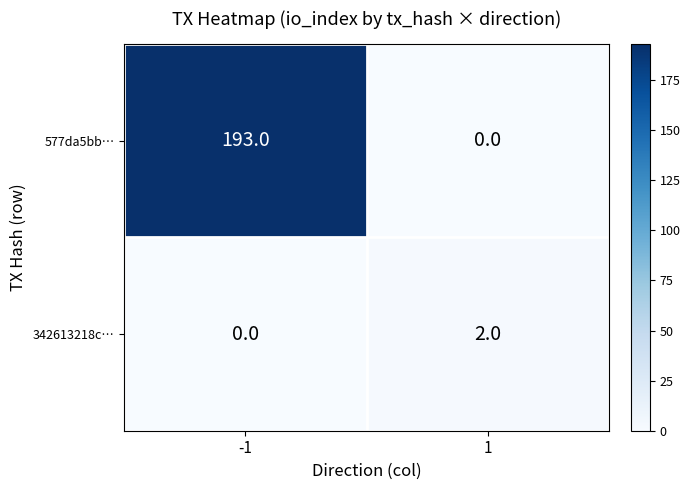

True or false: 342613218c… has a value of 2 at 1.

True